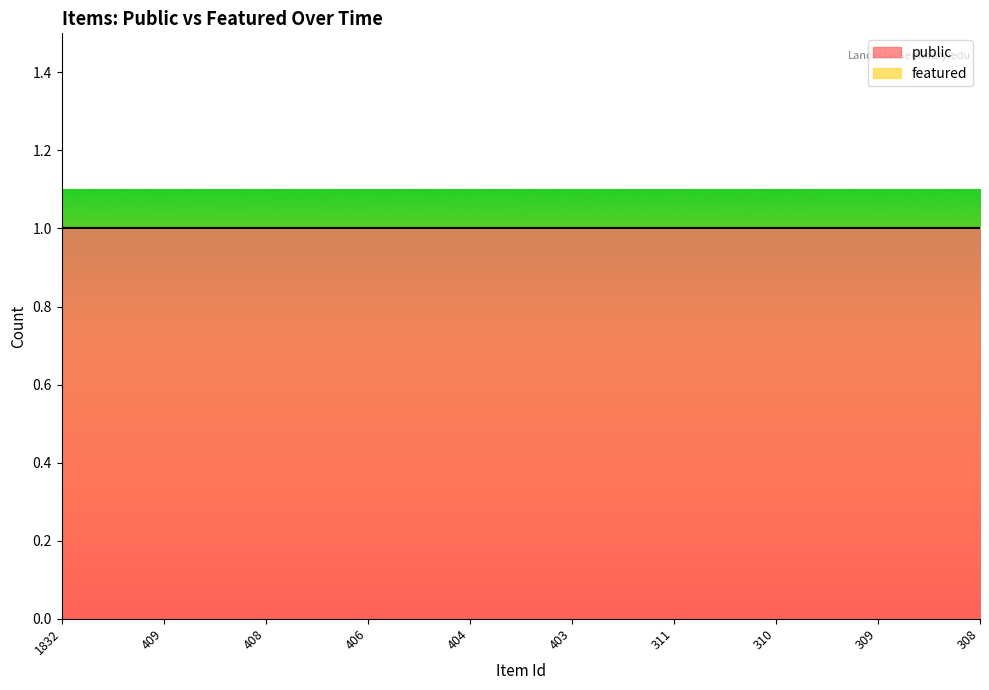

At how many categories does at least one series exceed 0?

10